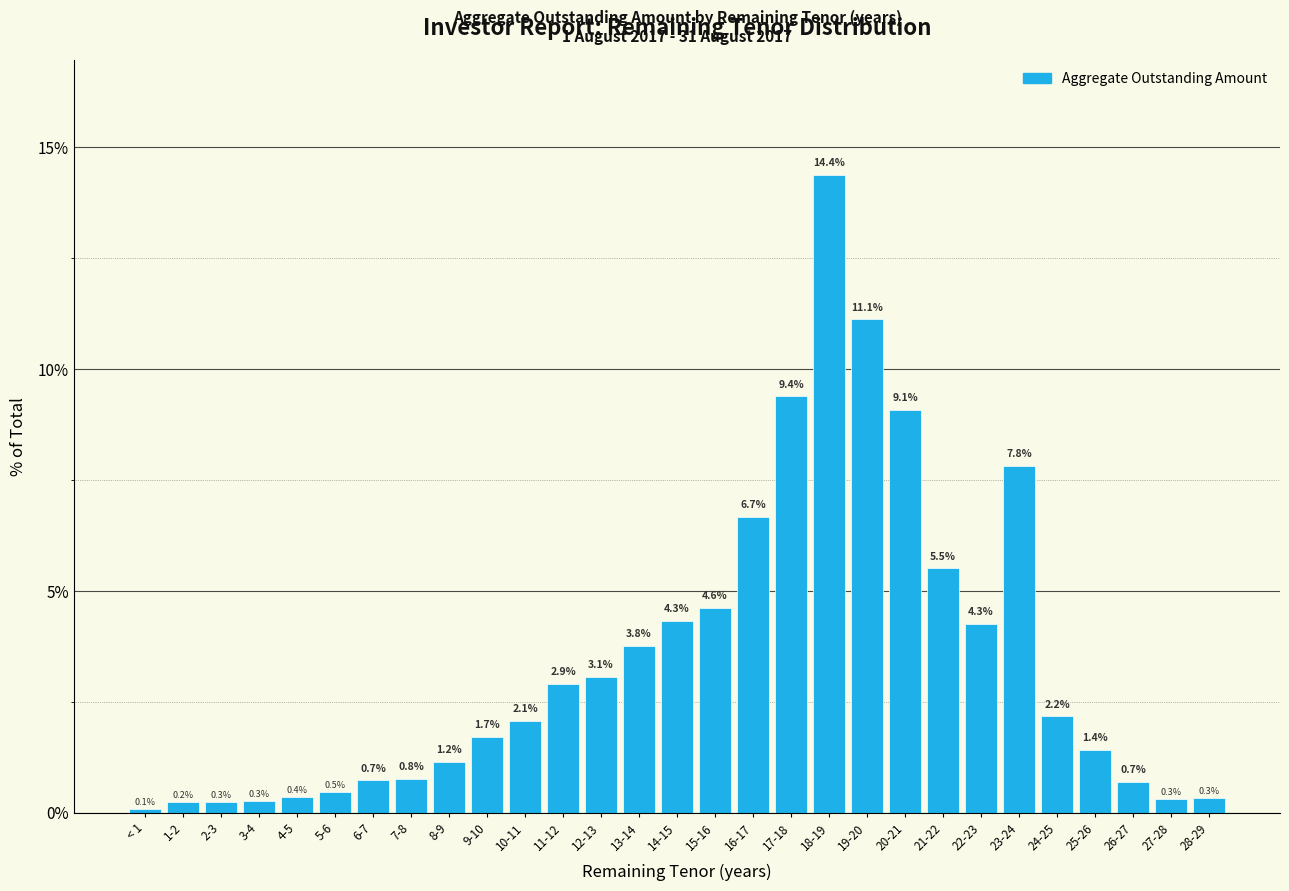

Reading left to right, transcribe all the data shown in this chart.

< 1=0.1	1-2=0.2	2-3=0.3	3-4=0.3	4-5=0.4	5-6=0.5	6-7=0.7	7-8=0.8	8-9=1.2	9-10=1.7	10-11=2.1	11-12=2.9	12-13=3.1	13-14=3.8	14-15=4.3	15-16=4.6	16-17=6.7	17-18=9.4	18-19=14.4	19-20=11.1	20-21=9.1	21-22=5.5	22-23=4.3	23-24=7.8	24-25=2.2	25-26=1.4	26-27=0.7	27-28=0.3	28-29=0.3